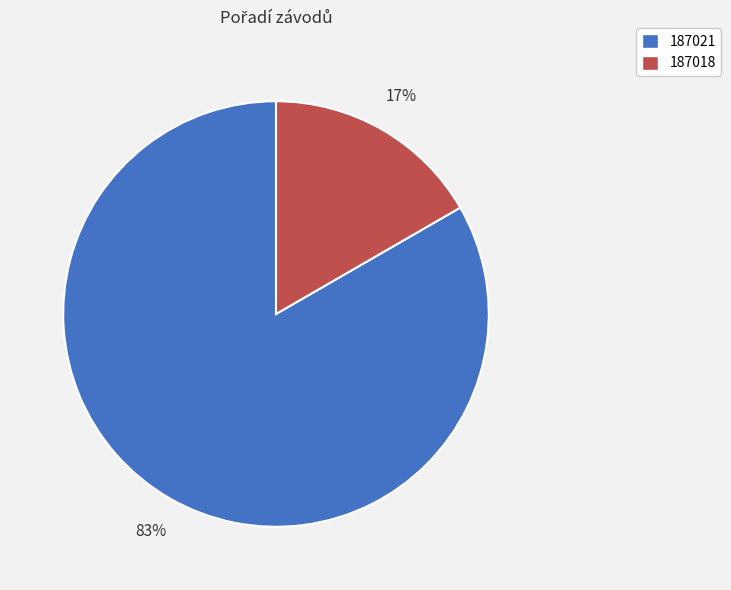

Combined, do 187018 and 187021 account for over 50%?

Yes